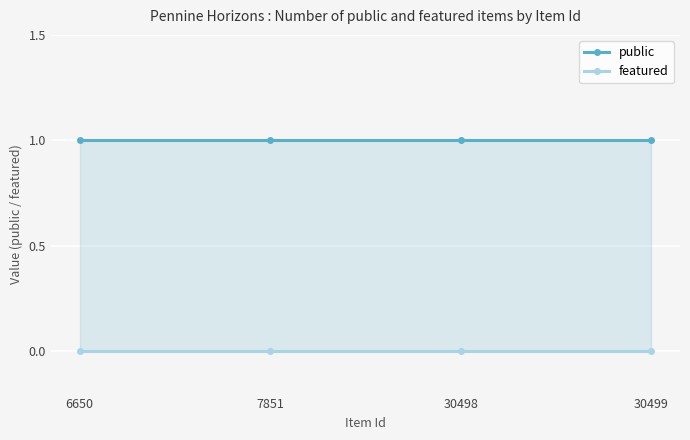

What is the value of the public point at the 4th from the left?

1